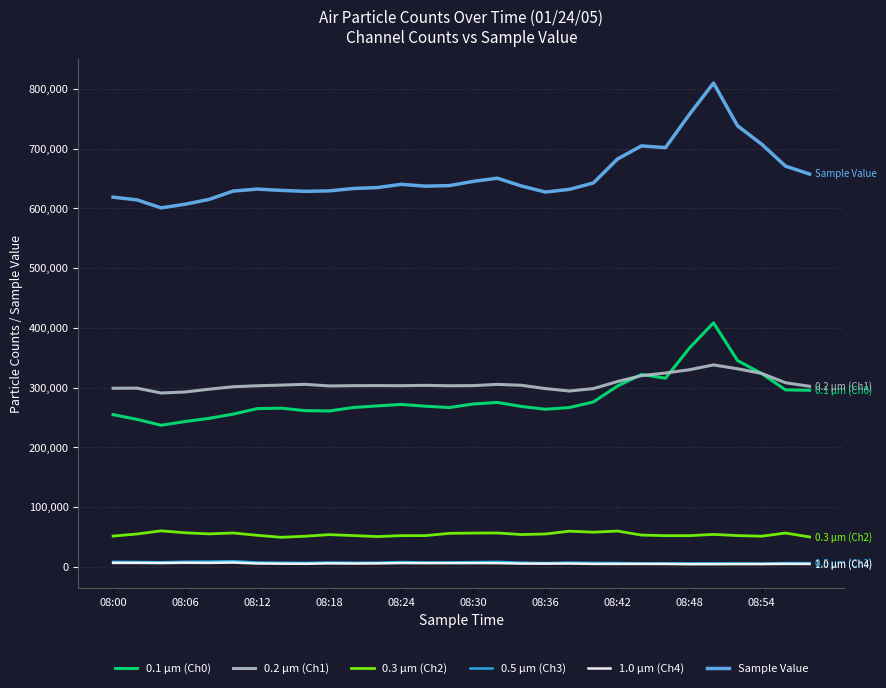

What is the maximum value shown in the chart?

810020